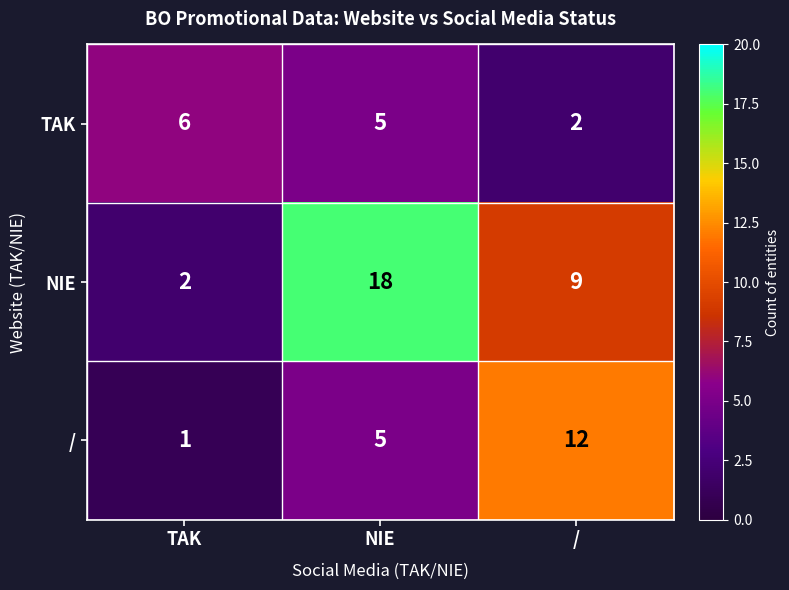

Reading right to left, extract all data points from this chart.

TAK: 2	5	6
NIE: 9	18	2
/: 12	5	1